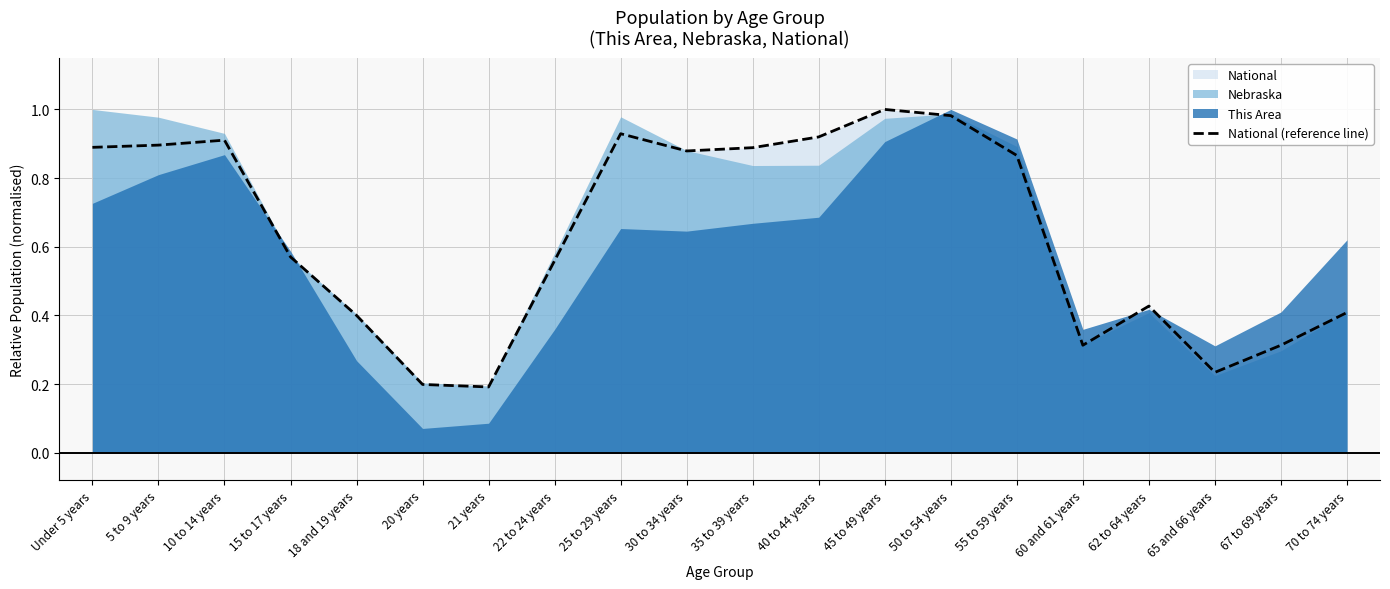

The value at 40 to 44 years is 0.9. True or false?

True